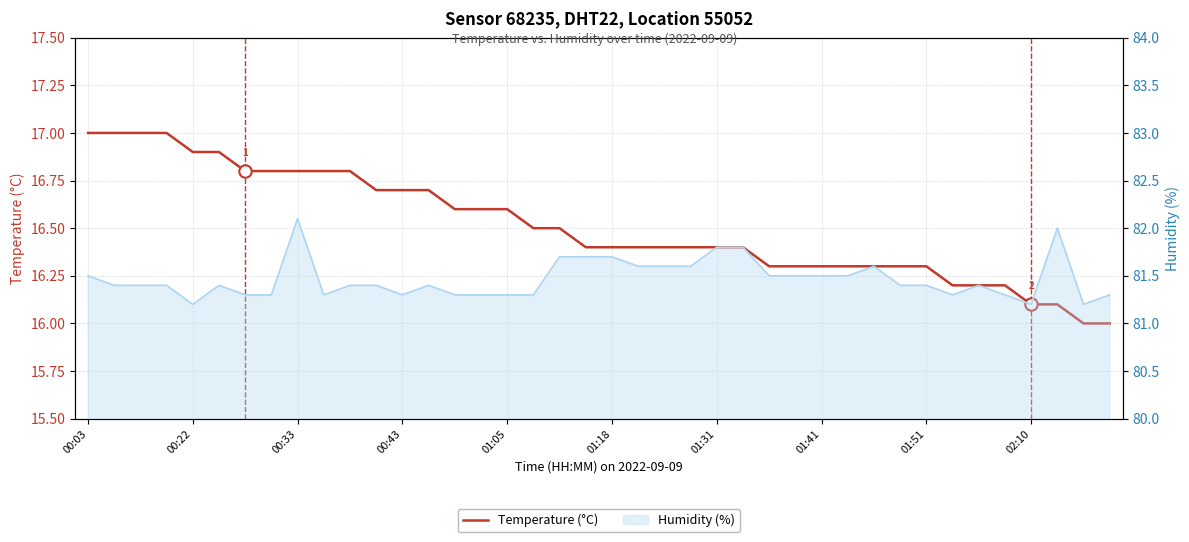

Is the value of Temperature (°C) at 26 greater than the value of Humidity (%) at 18?

No